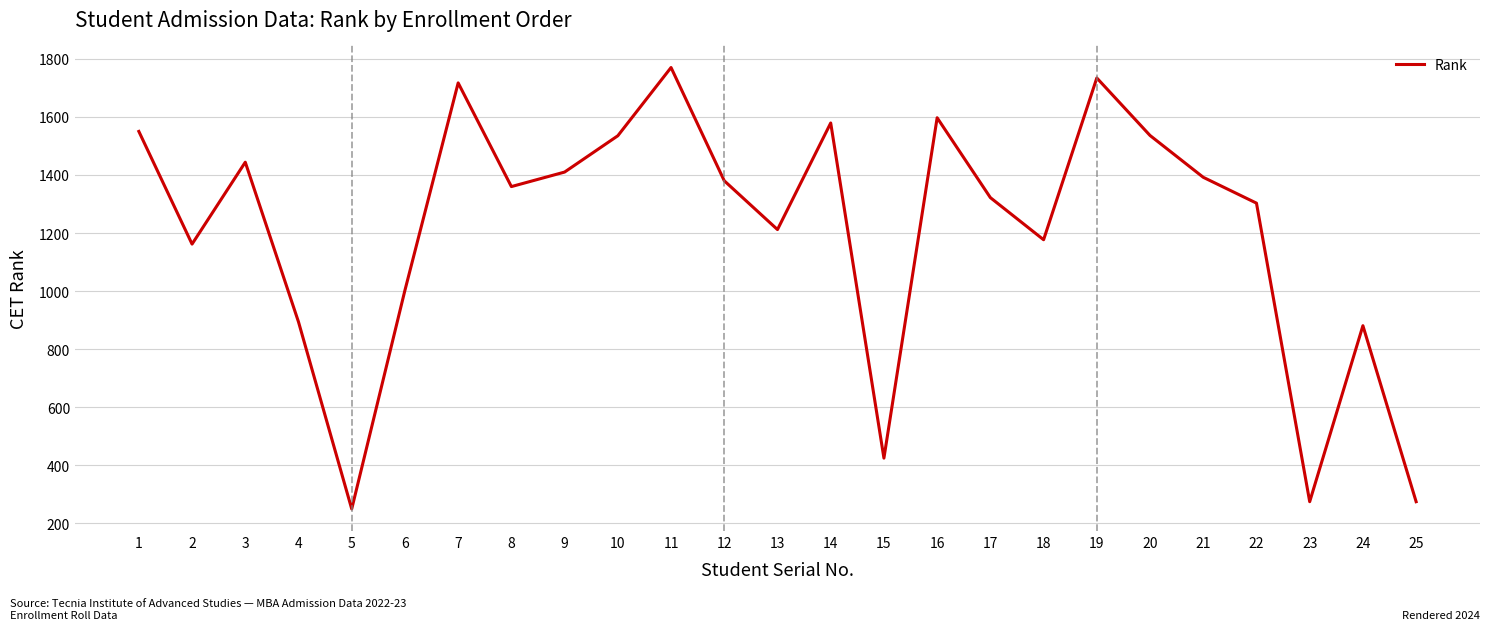

At which category does the data reach its first local peak?

3